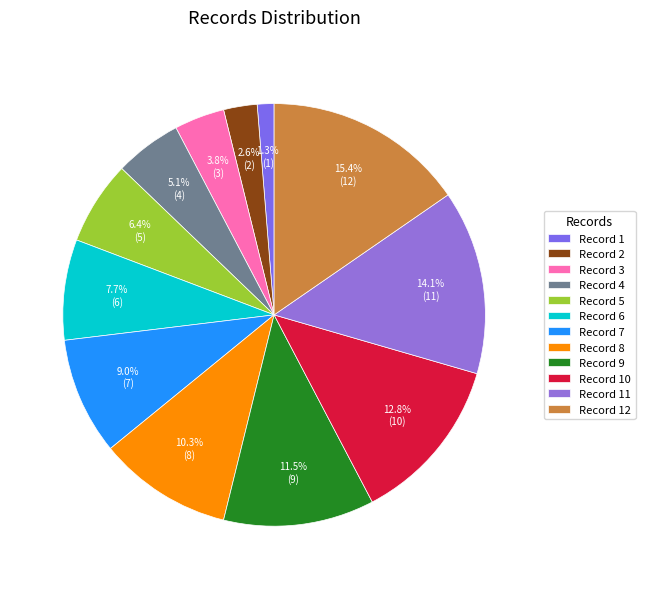

Count the number of slices in the pie.

12